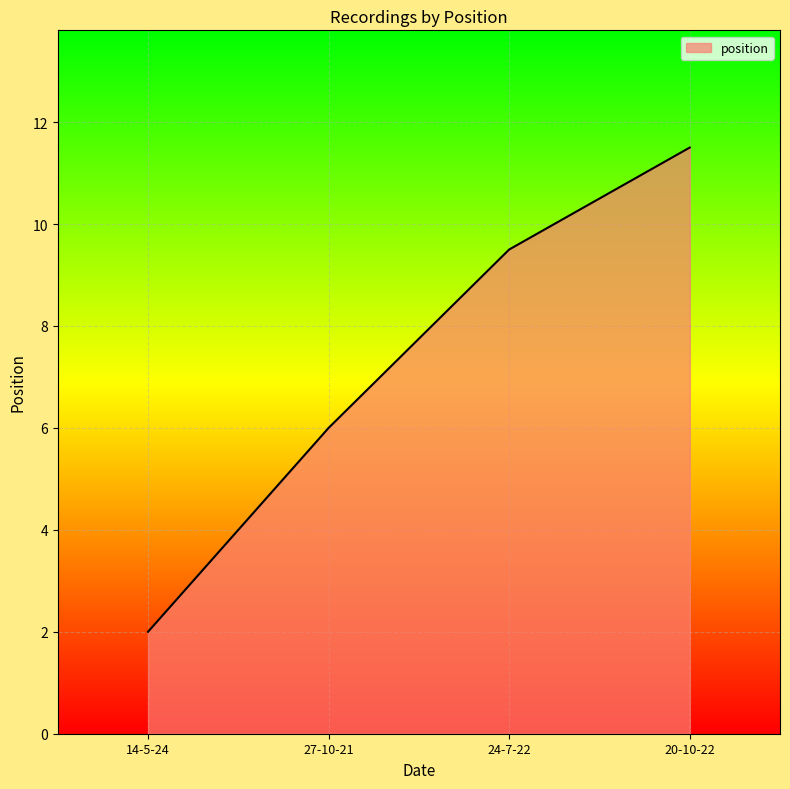

Approximately how many times larger is the value at 20-10-22 compared to 24-7-22?

1.2